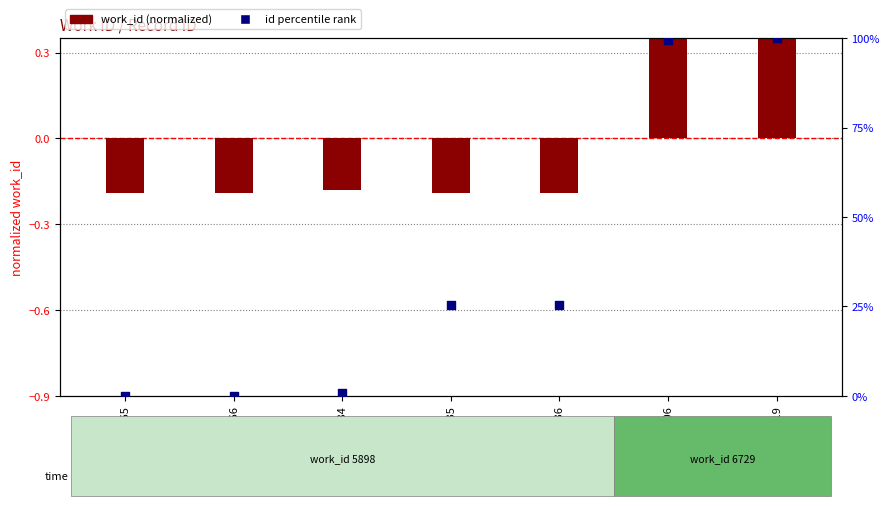

Which series reaches the minimum Y coordinate?

work_id (normalized)